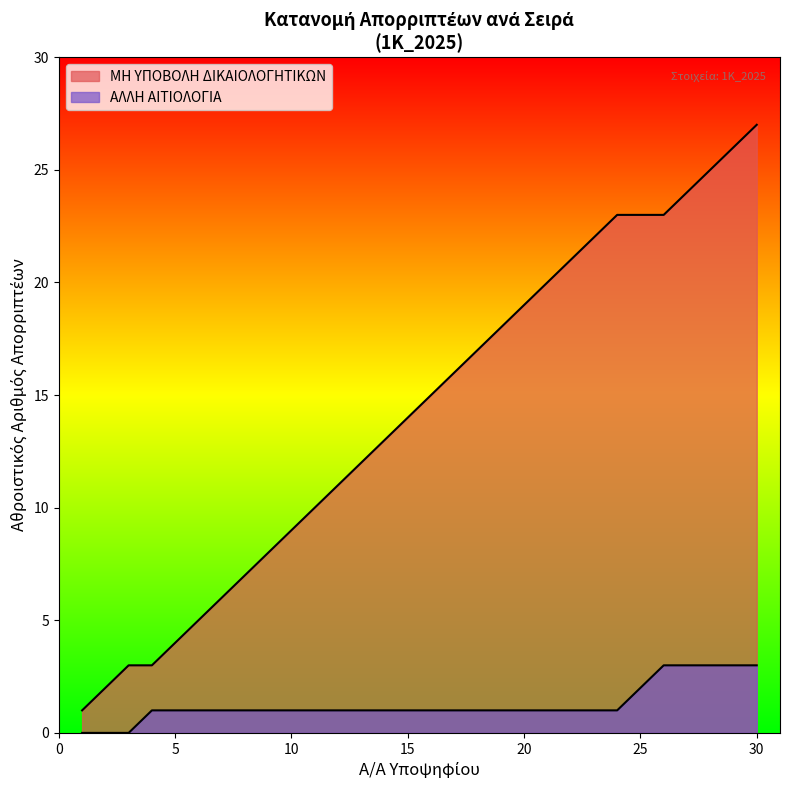

What is the sum of the values at 12 and 13?

23